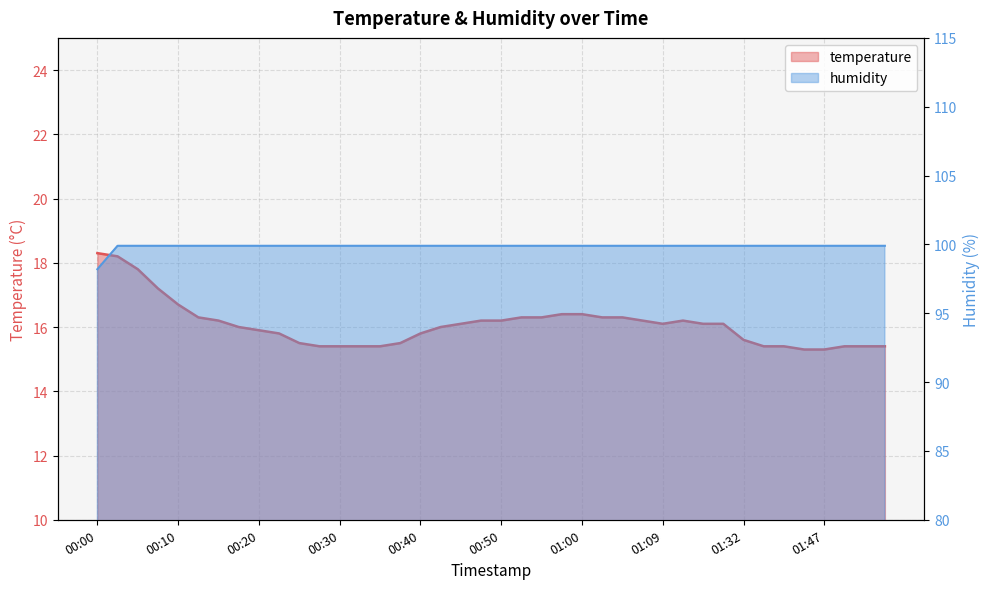

Reading left to right, what are all the values shown in this chart?

temperature: 18.3	18.2	17.8	17.2	16.7	16.3	16.2	16.0	15.9	15.8	15.5	15.4	15.4	15.4	15.4	15.5	15.8	16.0	16.1	16.2	16.2	16.3	16.3	16.4	16.4	16.3	16.3	16.2	16.1	16.2	16.1	16.1	15.6	15.4	15.4	15.3	15.3	15.4	15.4	15.4
humidity: 98.2	99.9	99.9	99.9	99.9	99.9	99.9	99.9	99.9	99.9	99.9	99.9	99.9	99.9	99.9	99.9	99.9	99.9	99.9	99.9	99.9	99.9	99.9	99.9	99.9	99.9	99.9	99.9	99.9	99.9	99.9	99.9	99.9	99.9	99.9	99.9	99.9	99.9	99.9	99.9